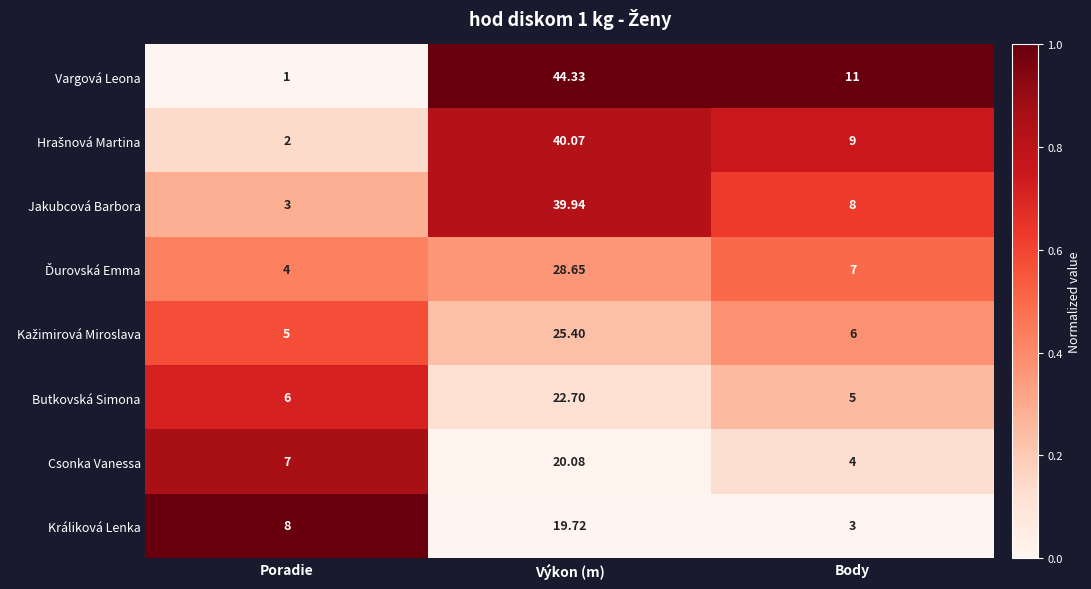

Which series changed the most between Výkon (m) and Body?

Vargová Leona